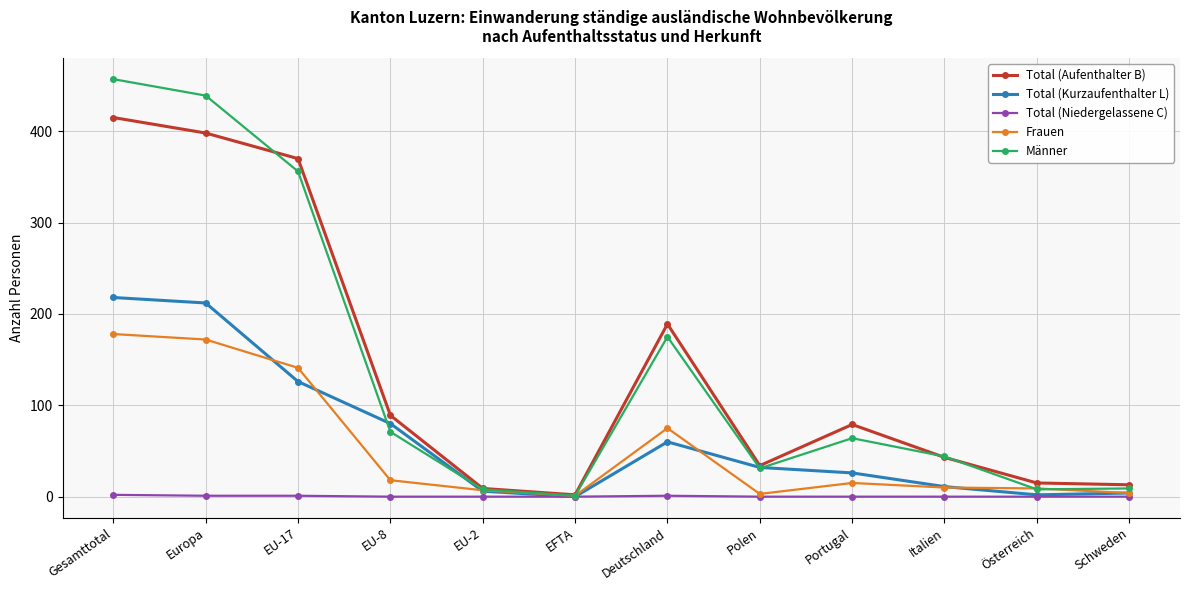

Is the value of Total (Kurzaufenthalter L) at Portugal greater than the value of Frauen at EU-17?

No